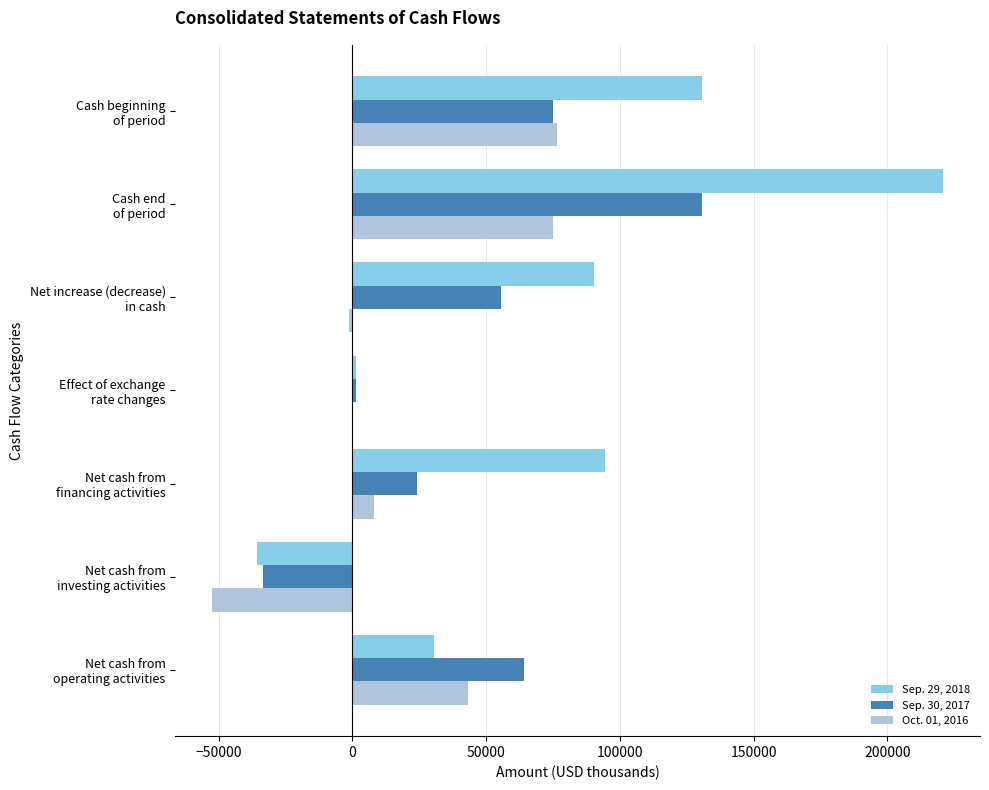

Which series has the largest total across all categories?

Sep. 29, 2018